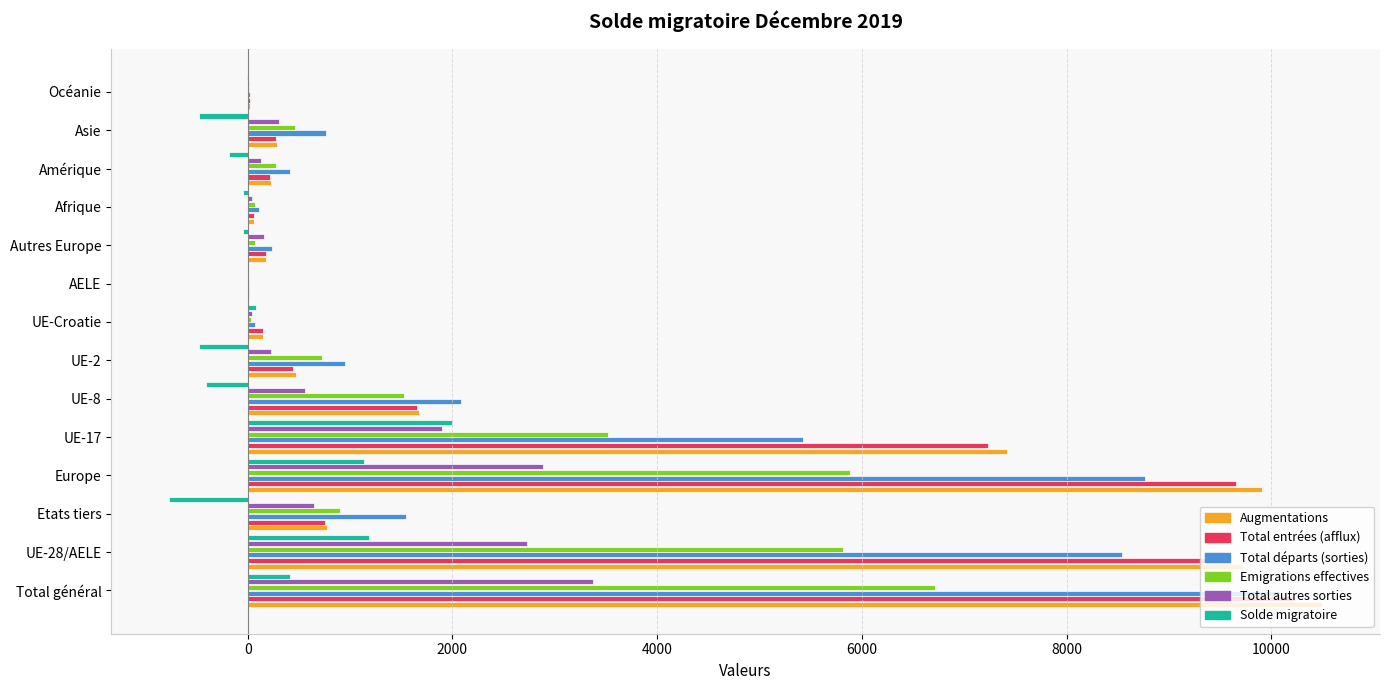

At which category is the sum across all series the highest?

Total général